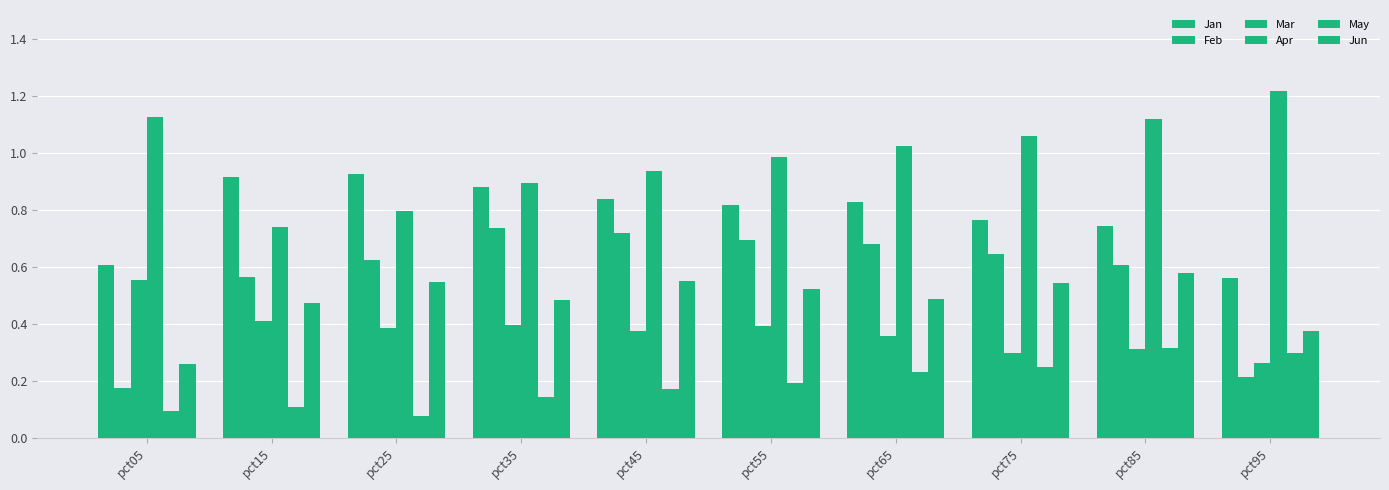

Reading right to left, list all the values displayed in this chart.

Jan: pct95=0.6	pct85=0.7	pct75=0.8	pct65=0.8	pct55=0.8	pct45=0.8	pct35=0.9	pct25=0.9	pct15=0.9	pct05=0.6
Feb: pct95=0.2	pct85=0.6	pct75=0.6	pct65=0.7	pct55=0.7	pct45=0.7	pct35=0.7	pct25=0.6	pct15=0.6	pct05=0.2
Mar: pct95=0.3	pct85=0.3	pct75=0.3	pct65=0.4	pct55=0.4	pct45=0.4	pct35=0.4	pct25=0.4	pct15=0.4	pct05=0.6
Apr: pct95=1.2	pct85=1.1	pct75=1.1	pct65=1.0	pct55=1.0	pct45=0.9	pct35=0.9	pct25=0.8	pct15=0.7	pct05=1.1
May: pct95=0.3	pct85=0.3	pct75=0.2	pct65=0.2	pct55=0.2	pct45=0.2	pct35=0.1	pct25=0.1	pct15=0.1	pct05=0.1
Jun: pct95=0.4	pct85=0.6	pct75=0.5	pct65=0.5	pct55=0.5	pct45=0.6	pct35=0.5	pct25=0.5	pct15=0.5	pct05=0.3